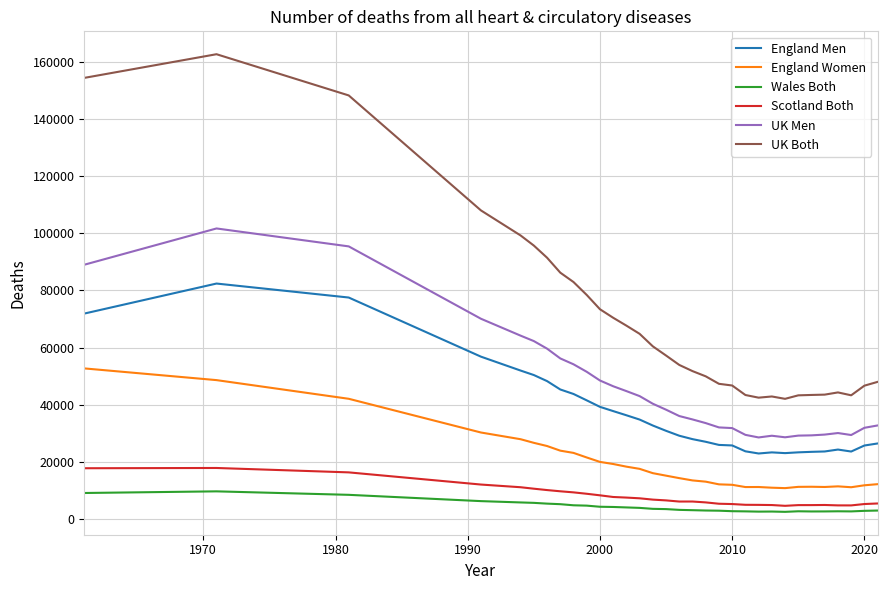

What is the difference between the maximum and minimum values in the Wales Both series?

7180